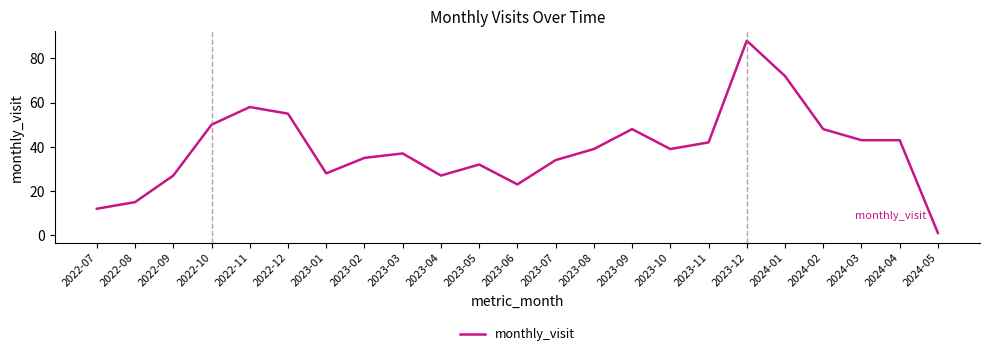

What is the greatest value displayed?

88